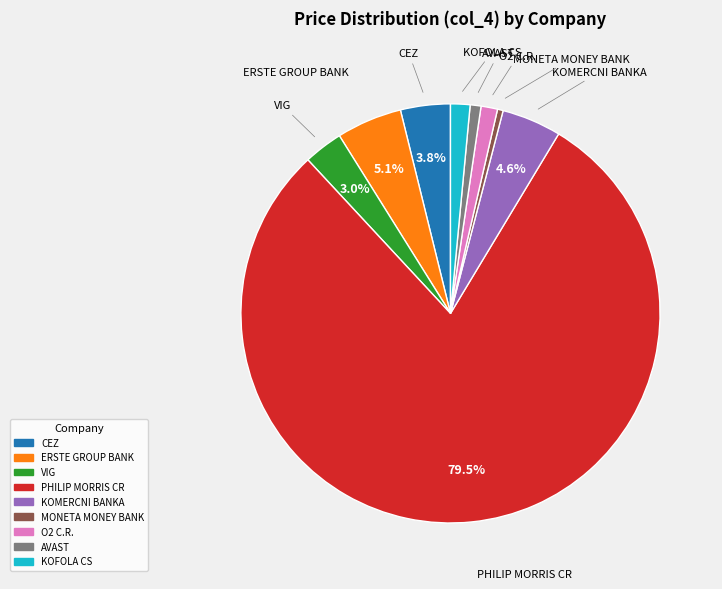

Is the sum of KOFOLA CS and ERSTE GROUP BANK greater than half?

No